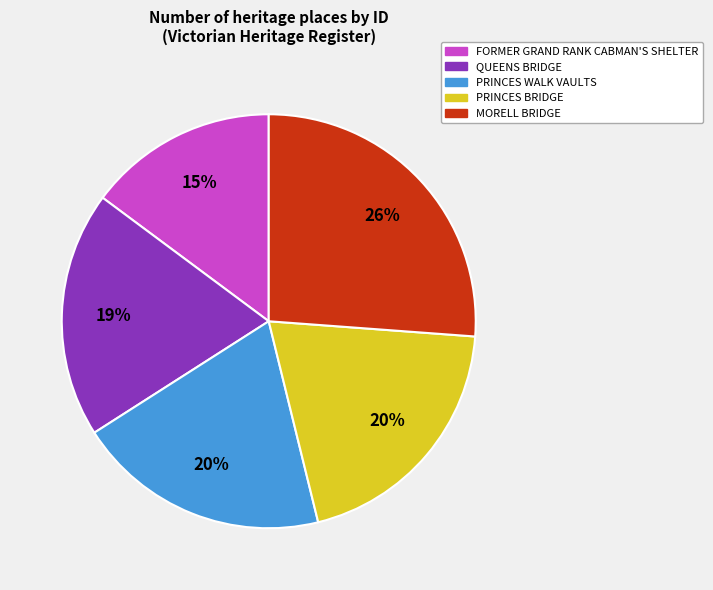

Is there any slice that represents more than half of the pie?

No